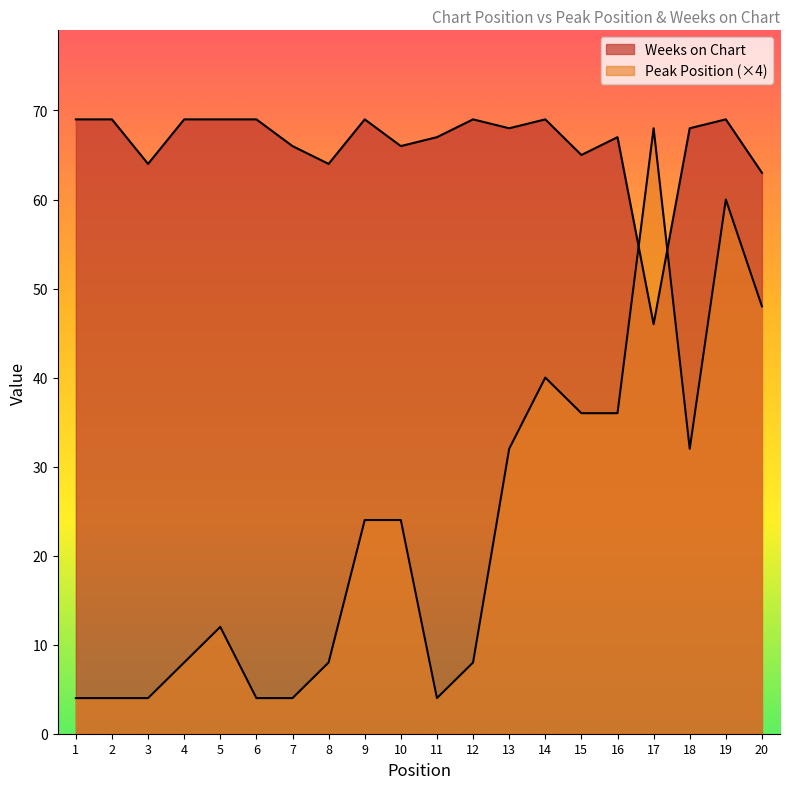

Rank the series by their maximum value, from highest to lowest.

Weeks on Chart, Peak Position